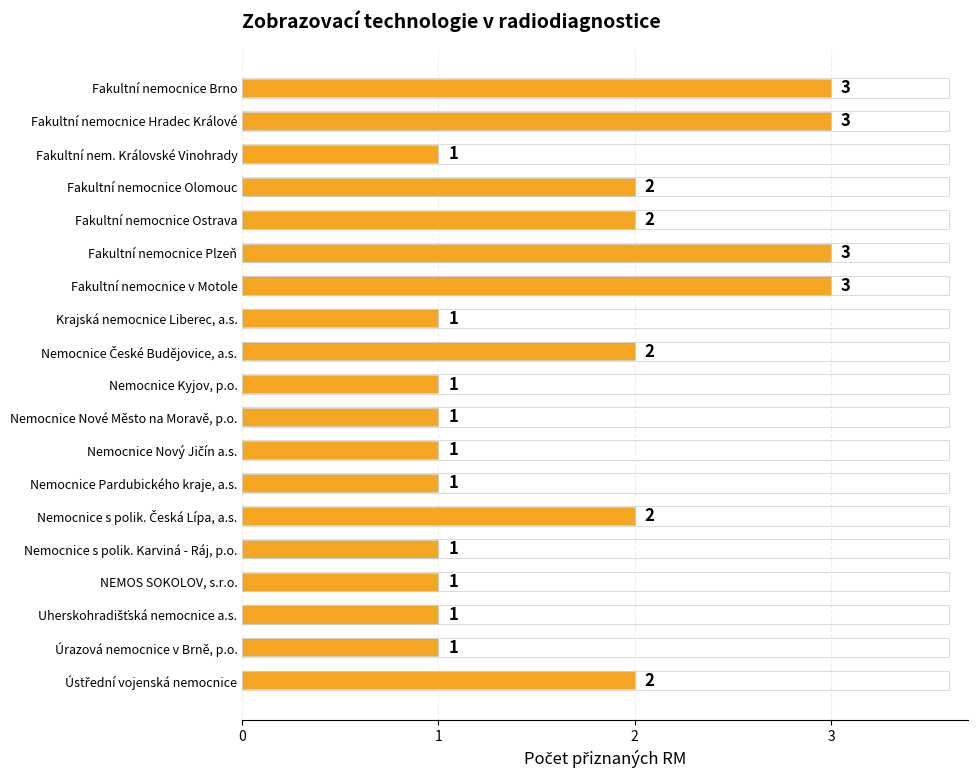

Reading top to bottom, extract all data points from this chart.

3	3	1	2	2	3	3	1	2	1	1	1	1	2	1	1	1	1	2